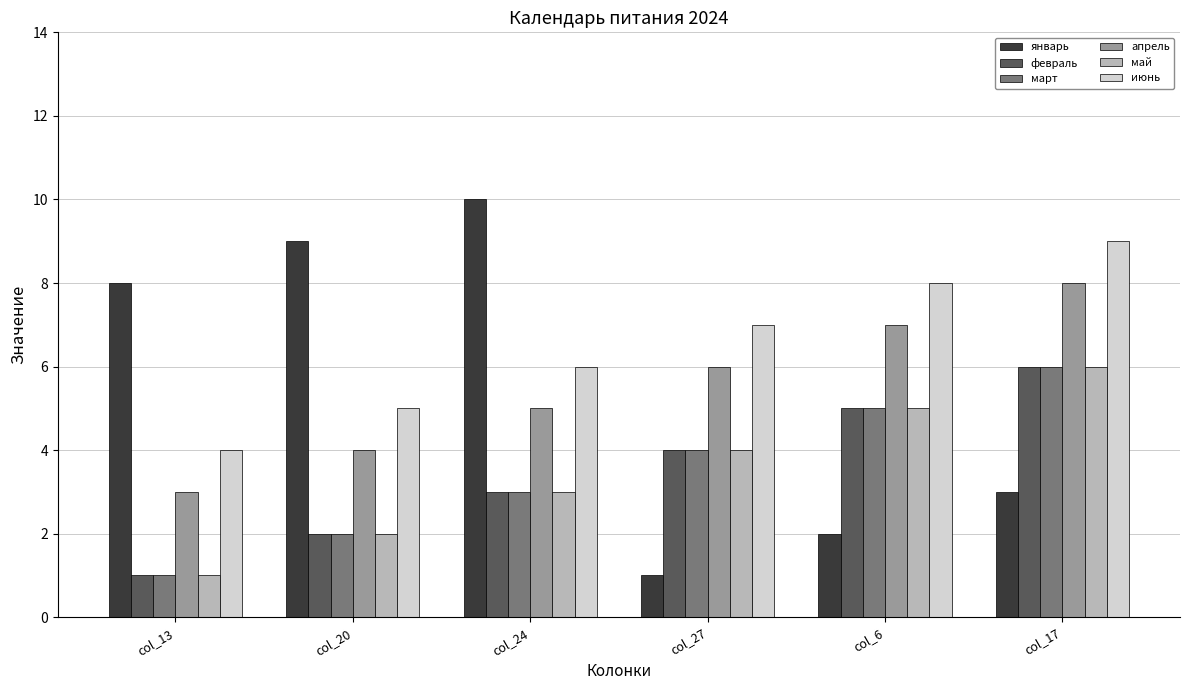

What is the sum of the май values at col_24 and col_27?

7